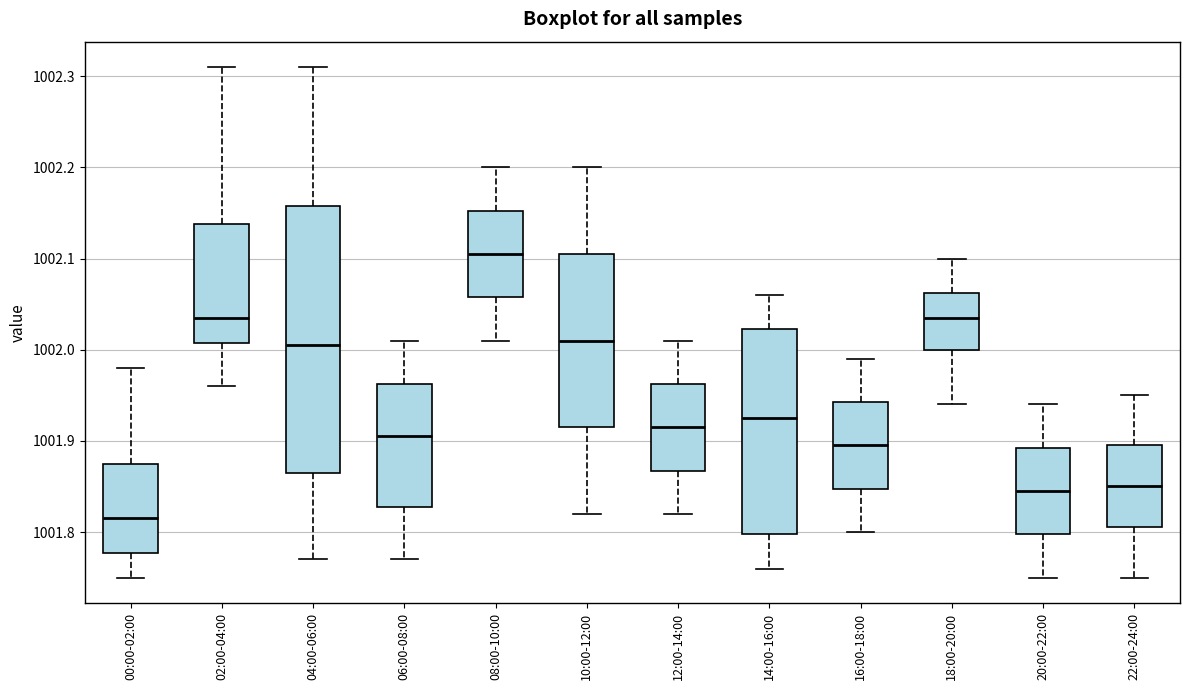

Reading left to right, transcribe this box plot: for each box, give where its median line is, the range the box spans, and where its two whiskers end, as read against the y-axis. The values are not printed on the chart, so give them approximately, as read against the axis.

00:00-02:00: median 1001.82, box 1001.78 to 1001.88, whiskers 1001.75 to 1001.98
02:00-04:00: median 1002.04, box 1002.01 to 1002.14, whiskers 1001.96 to 1002.31
04:00-06:00: median 1002.01, box 1001.87 to 1002.16, whiskers 1001.77 to 1002.31
06:00-08:00: median 1001.91, box 1001.83 to 1001.96, whiskers 1001.77 to 1002.01
08:00-10:00: median 1002.11, box 1002.06 to 1002.15, whiskers 1002.01 to 1002.20
10:00-12:00: median 1002.01, box 1001.92 to 1002.11, whiskers 1001.82 to 1002.20
12:00-14:00: median 1001.92, box 1001.87 to 1001.96, whiskers 1001.82 to 1002.01
14:00-16:00: median 1001.93, box 1001.80 to 1002.02, whiskers 1001.76 to 1002.06
16:00-18:00: median 1001.90, box 1001.85 to 1001.94, whiskers 1001.80 to 1001.99
18:00-20:00: median 1002.04, box 1002.00 to 1002.06, whiskers 1001.94 to 1002.10
20:00-22:00: median 1001.85, box 1001.80 to 1001.89, whiskers 1001.75 to 1001.94
22:00-24:00: median 1001.85, box 1001.81 to 1001.90, whiskers 1001.75 to 1001.95